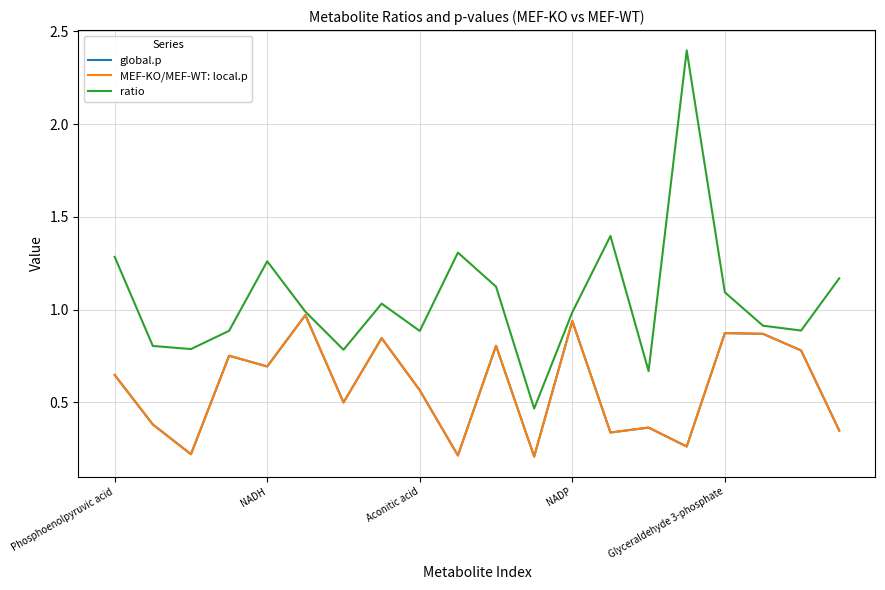

Is this an area chart (filled region under the line)?

No